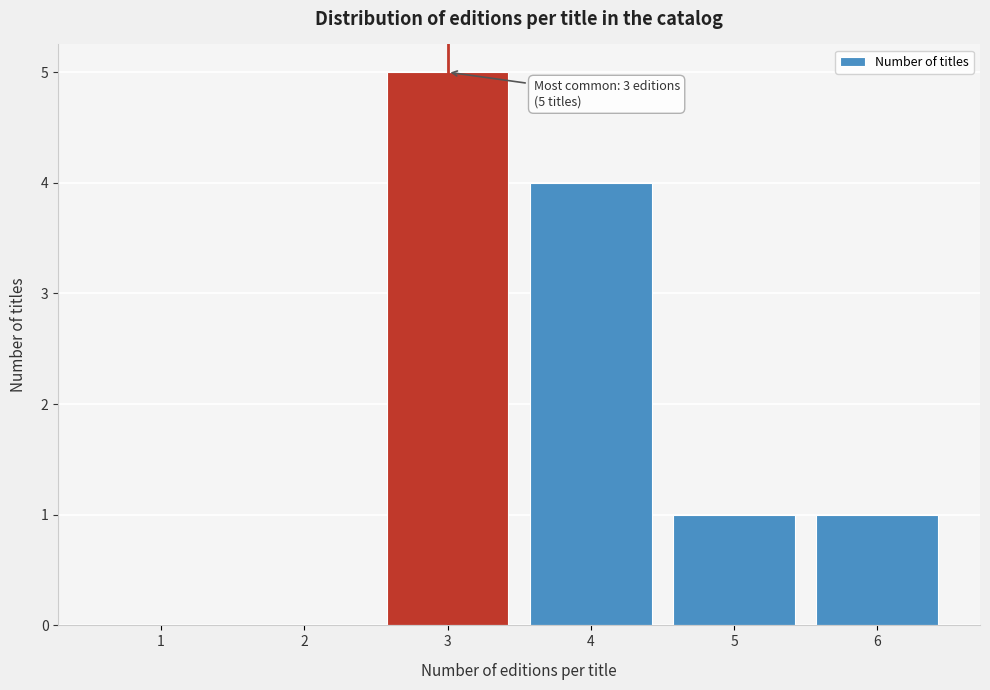

Reading left to right, what are all the values shown in this chart?

1=0	2=0	3=5	4=4	5=1	6=1